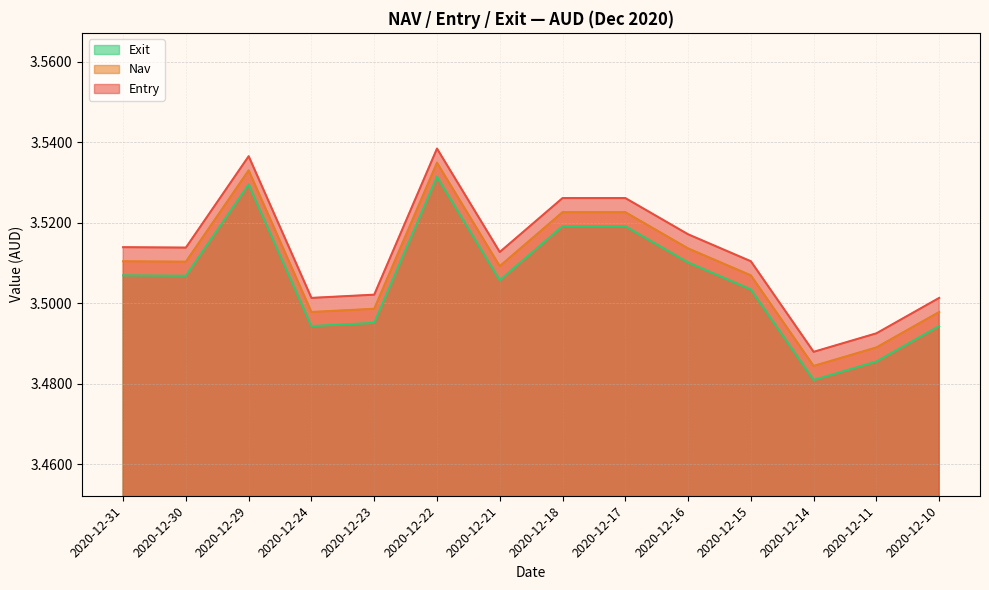

How many interior local valleys does the Entry series have?

4